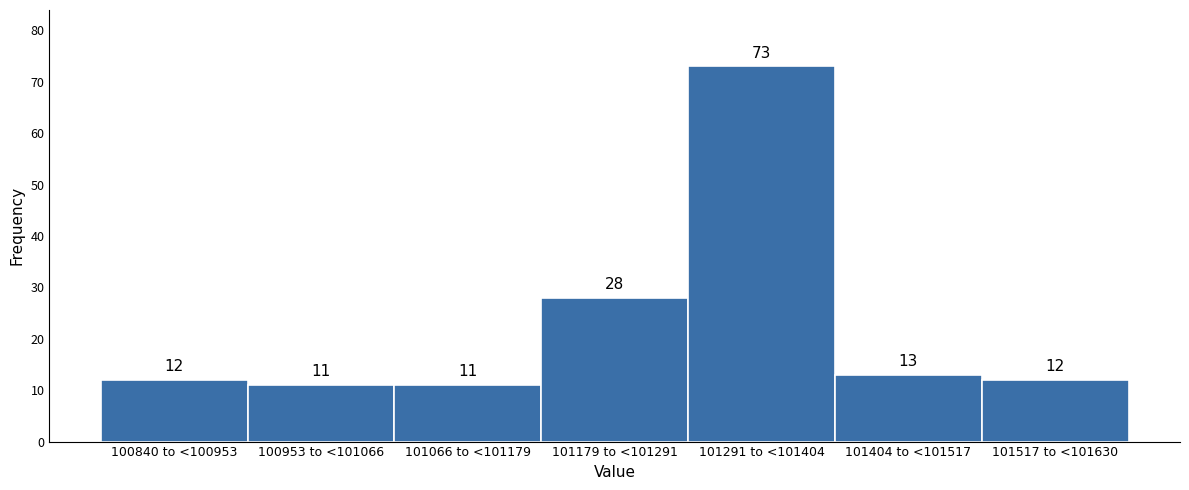

Reading left to right, what are all the values shown in this chart?

12	11	11	28	73	13	12